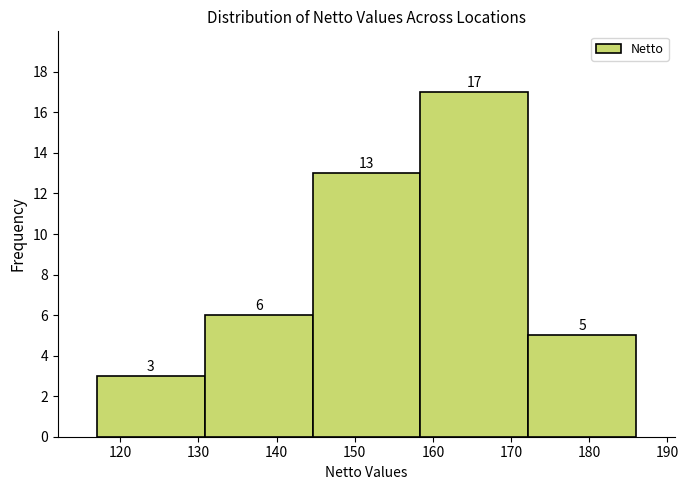

What is the height of the bar covering 158.4 to 172.2 on the x-axis? The bar edges are not printed on the chart, so give them approximately, as read against the axis.

17